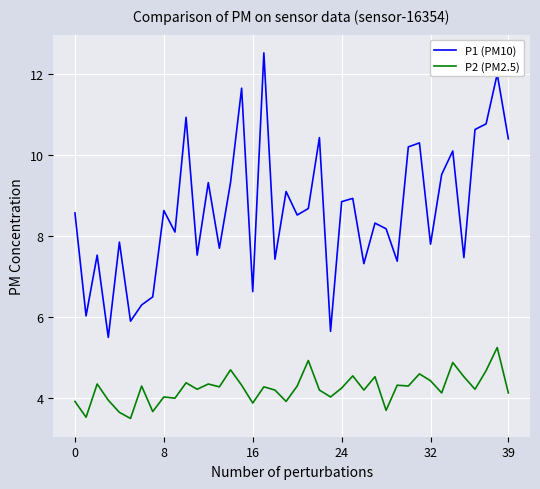

Which series has the largest range (max minus min)?

P1 (PM10)